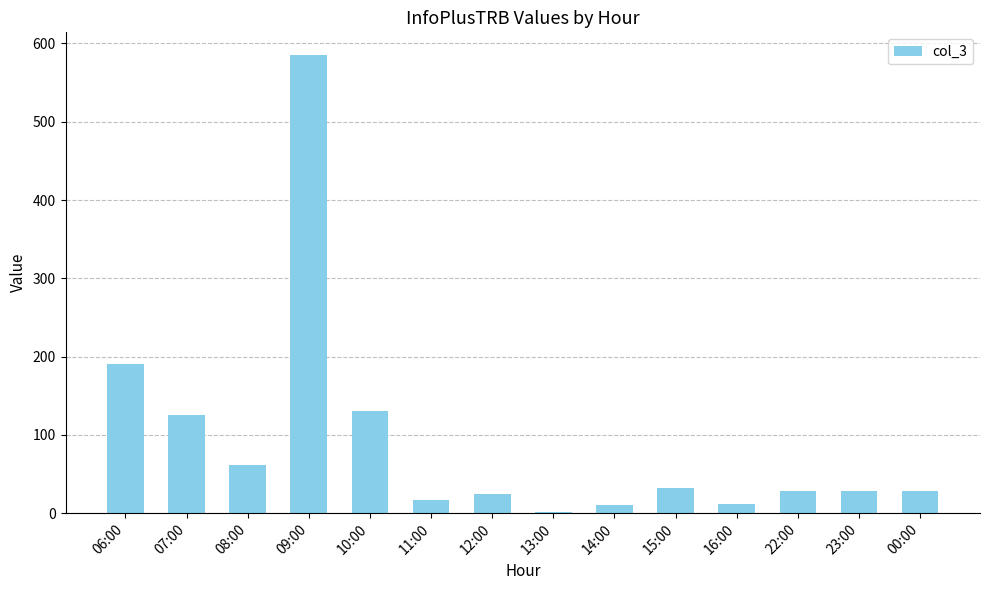

The chart shows a value of 125 at 07:00. True or false?

True